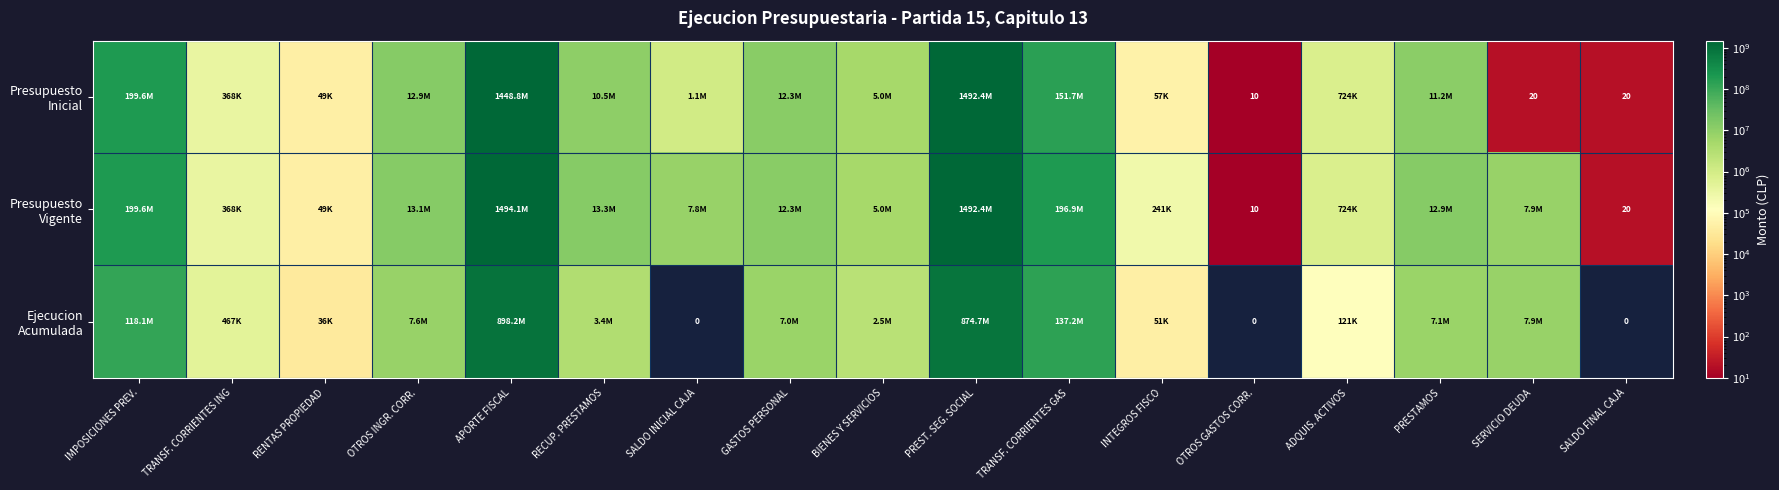

At which label does Presupuesto Vigente first exceed 7859543?

IMPOSICIONES PREV.